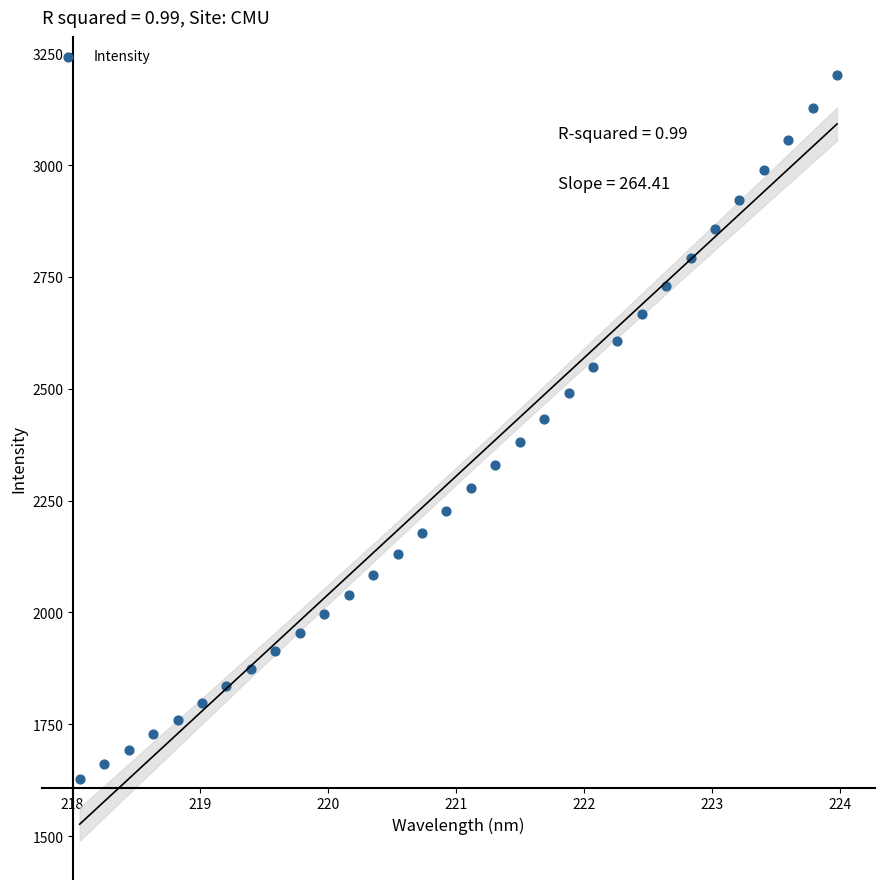

What is the range of Y values (max minus min)?

1572.8